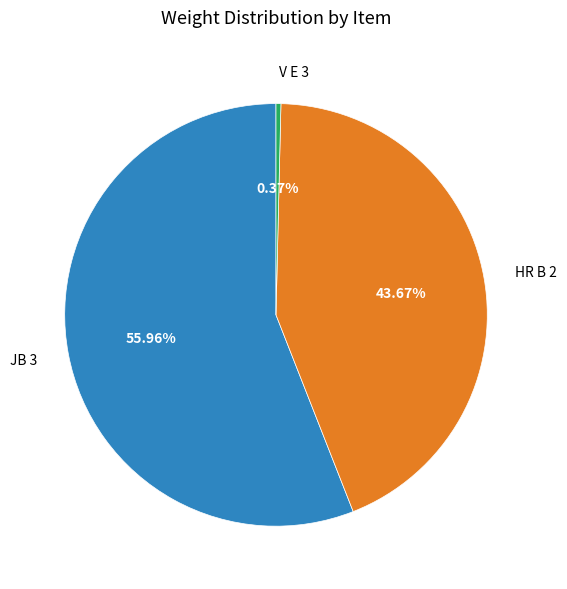

How many segments does this pie chart have?

3